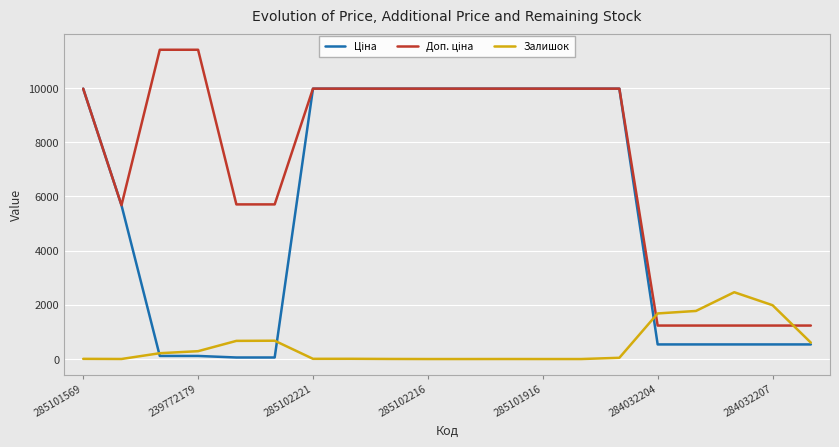

What is the maximum value for Залишок?

2465.0